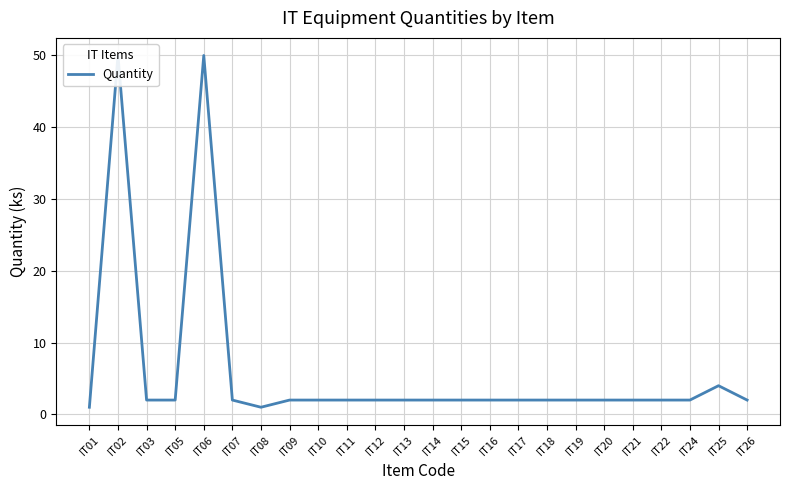

List the labels in order of value, largest first.

IT02, IT06, IT25, IT03, IT05, IT07, IT09, IT10, IT11, IT12, IT13, IT14, IT15, IT16, IT17, IT18, IT19, IT20, IT21, IT22, IT24, IT26, IT01, IT08